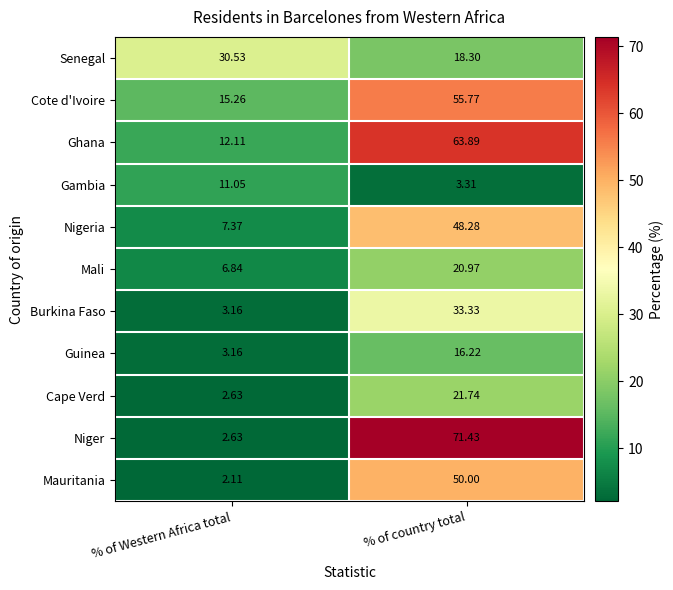

At which category does the chart reach its peak across all series?

% of country total